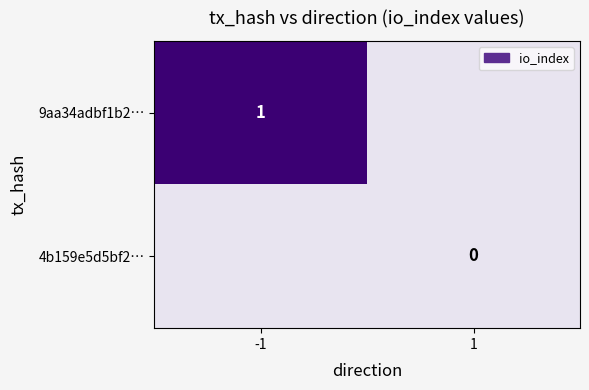

Which label corresponds to the smallest value in the chart?

1